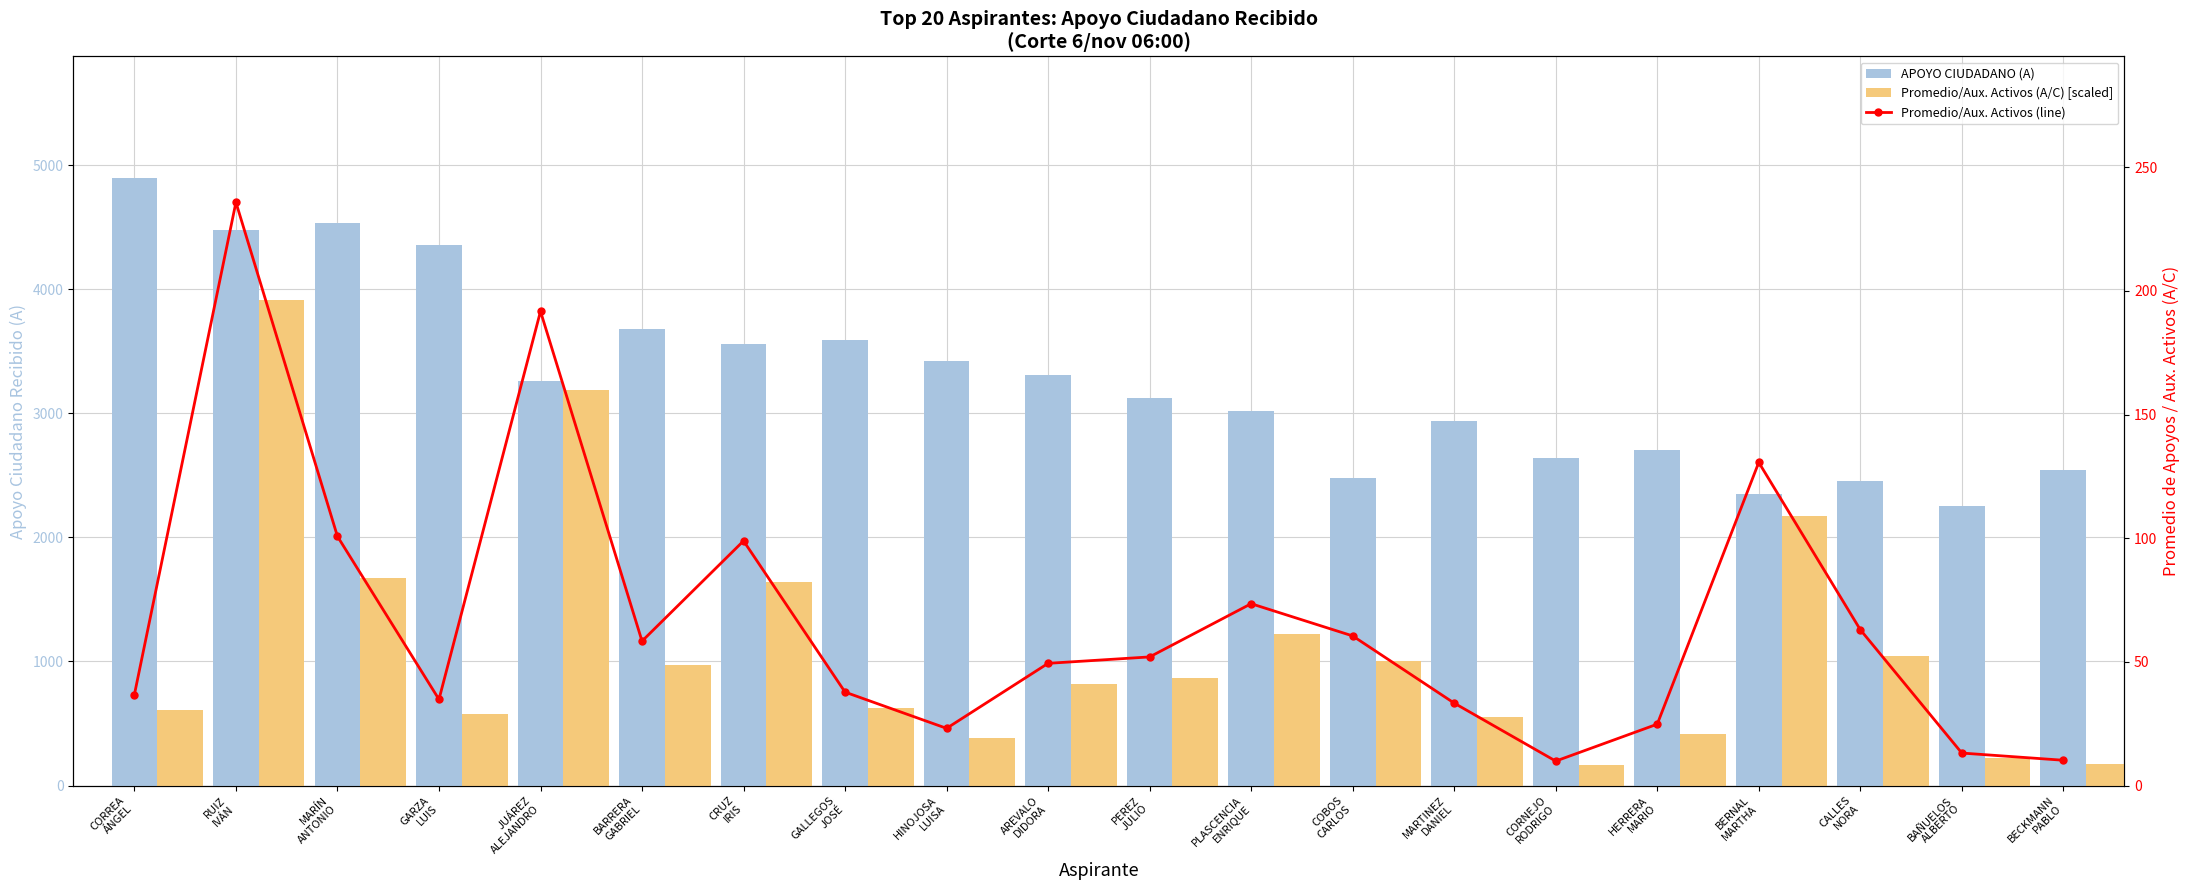

What position from the right is GALLEGOS
JOSÉ?

13